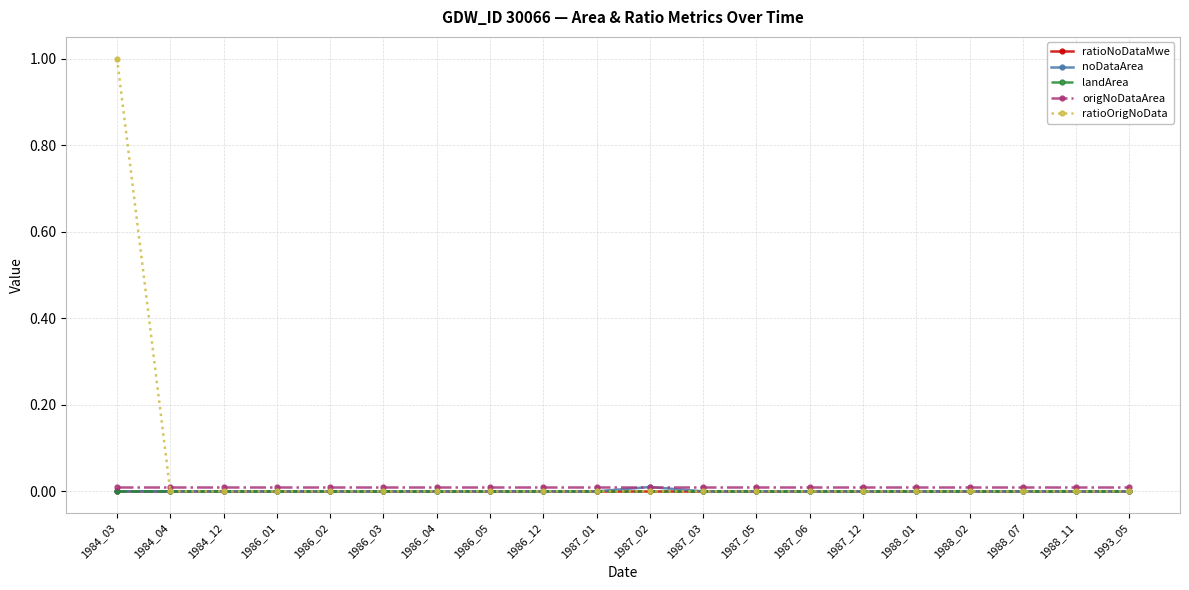

True or false: ratioOrigNoData has more than 1 interior local peaks.

False